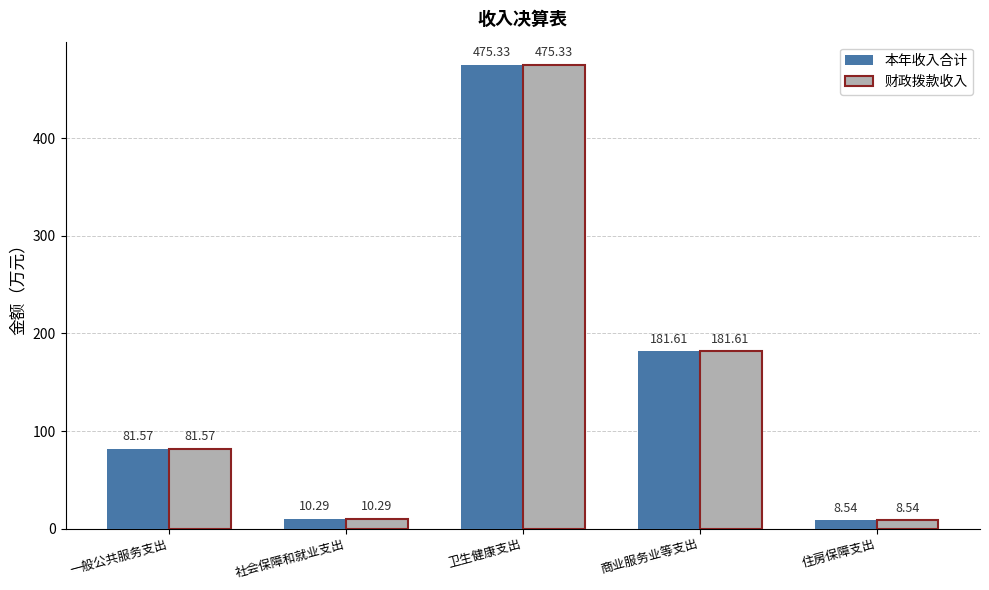

What is the minimum value shown in the chart?

8.5